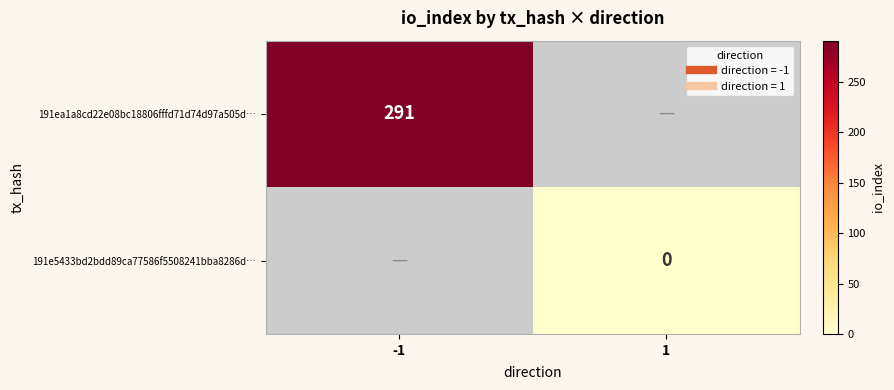

Is it true that 191ea1a8cd22e08bc18806fffd71d74d97a505d… equals 422.5 at -1?

False